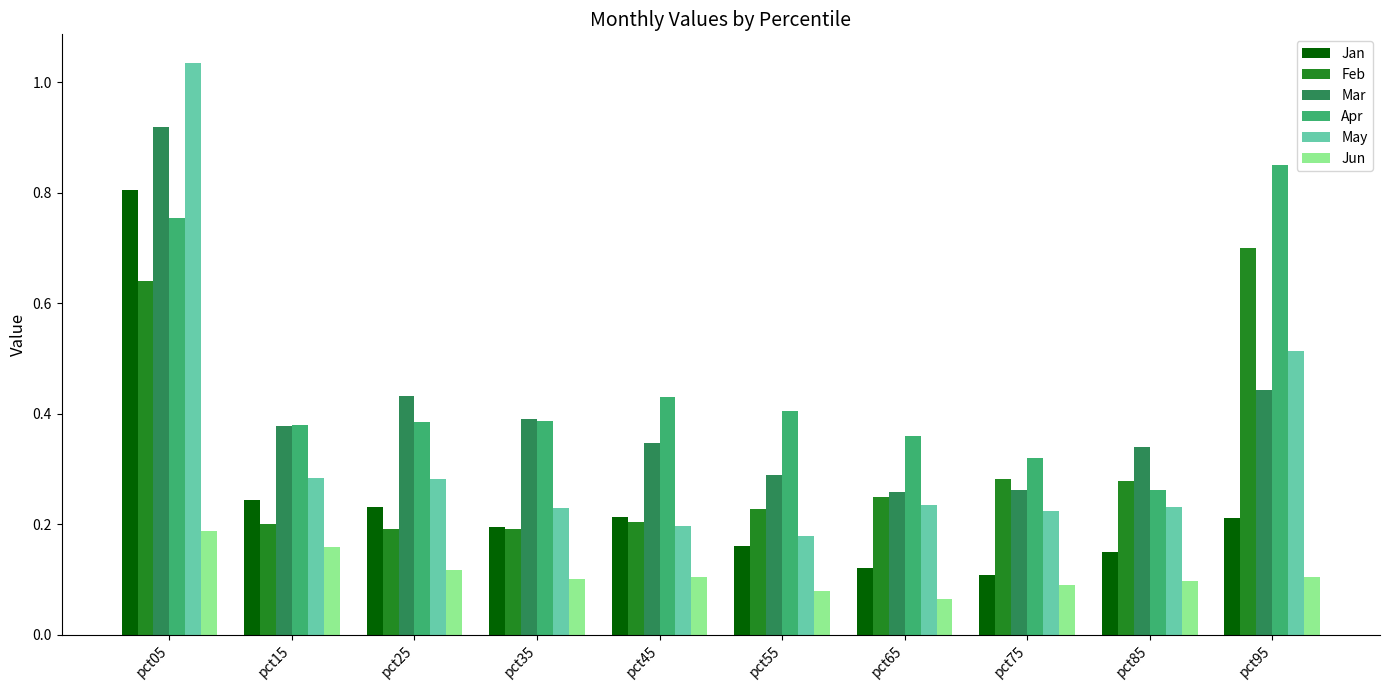

The value of Jan at pct85 is 0.1. True or false?

False